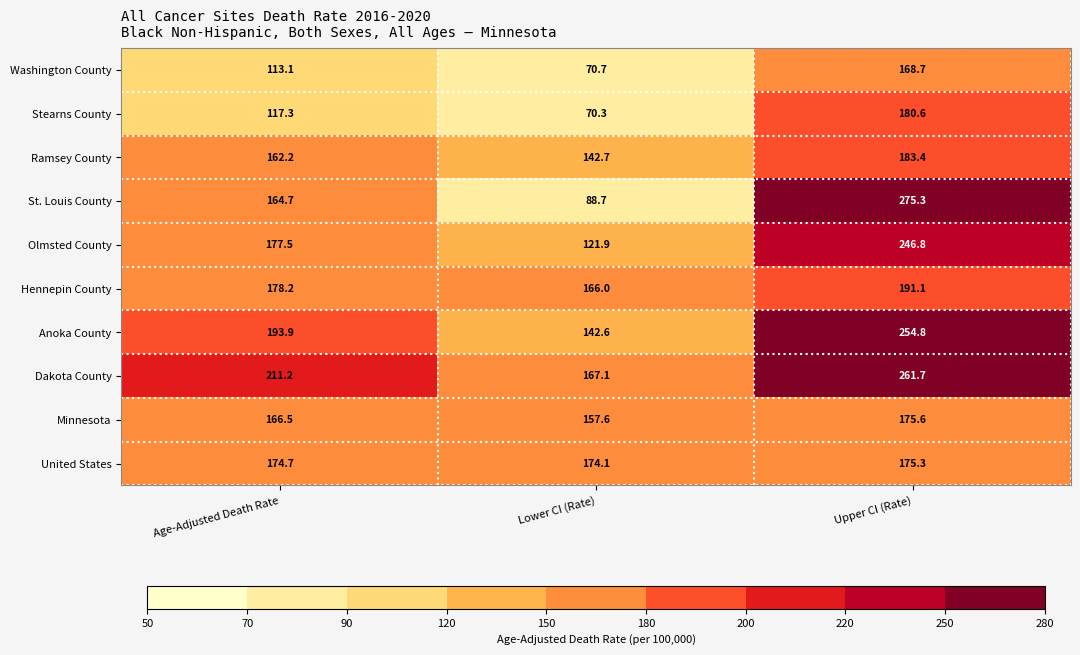

Where does the Ramsey County series first go above 162?

Age-Adjusted Death Rate